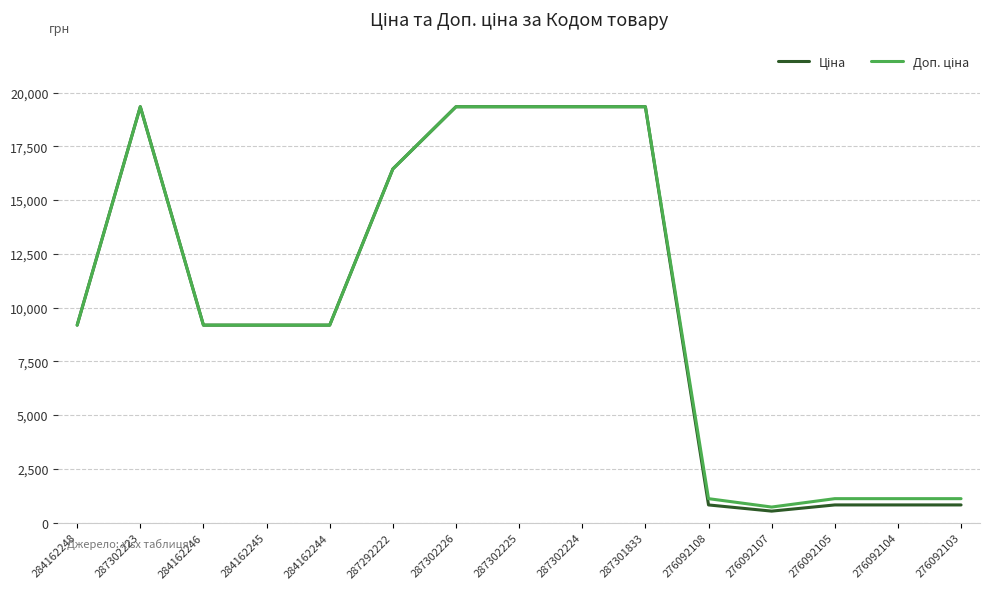

What is the maximum value shown in the chart?

19343.1